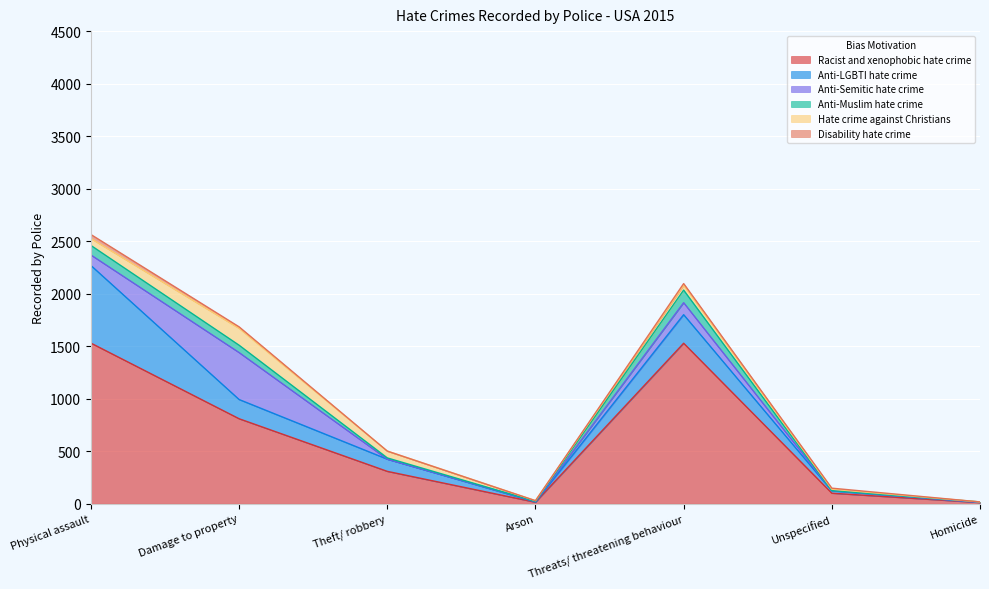

In Anti-LGBTI hate crime, how many points are higher than both neighbors (excluding endpoints)?

1